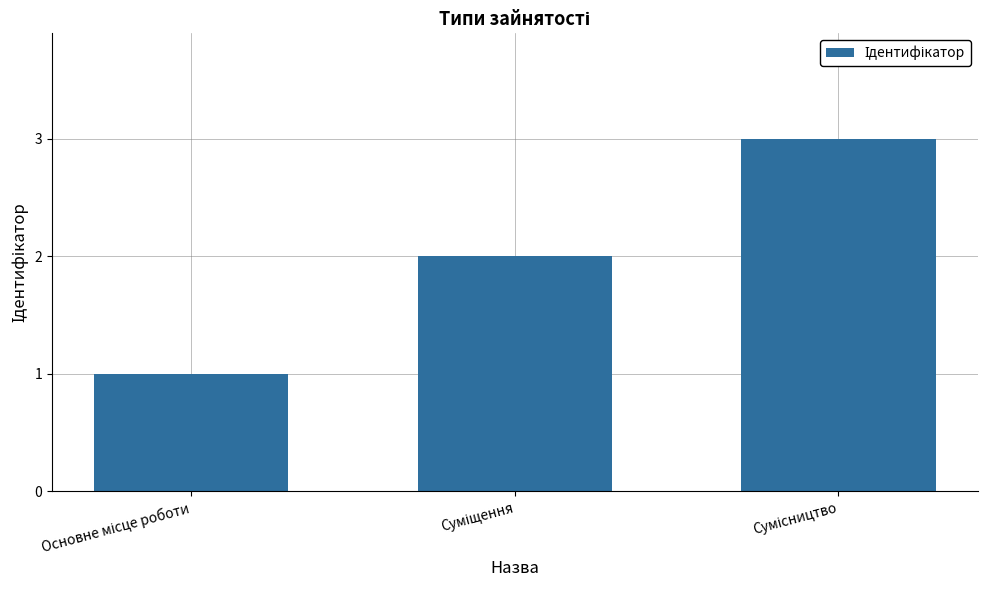

What is the sum of all values?

6